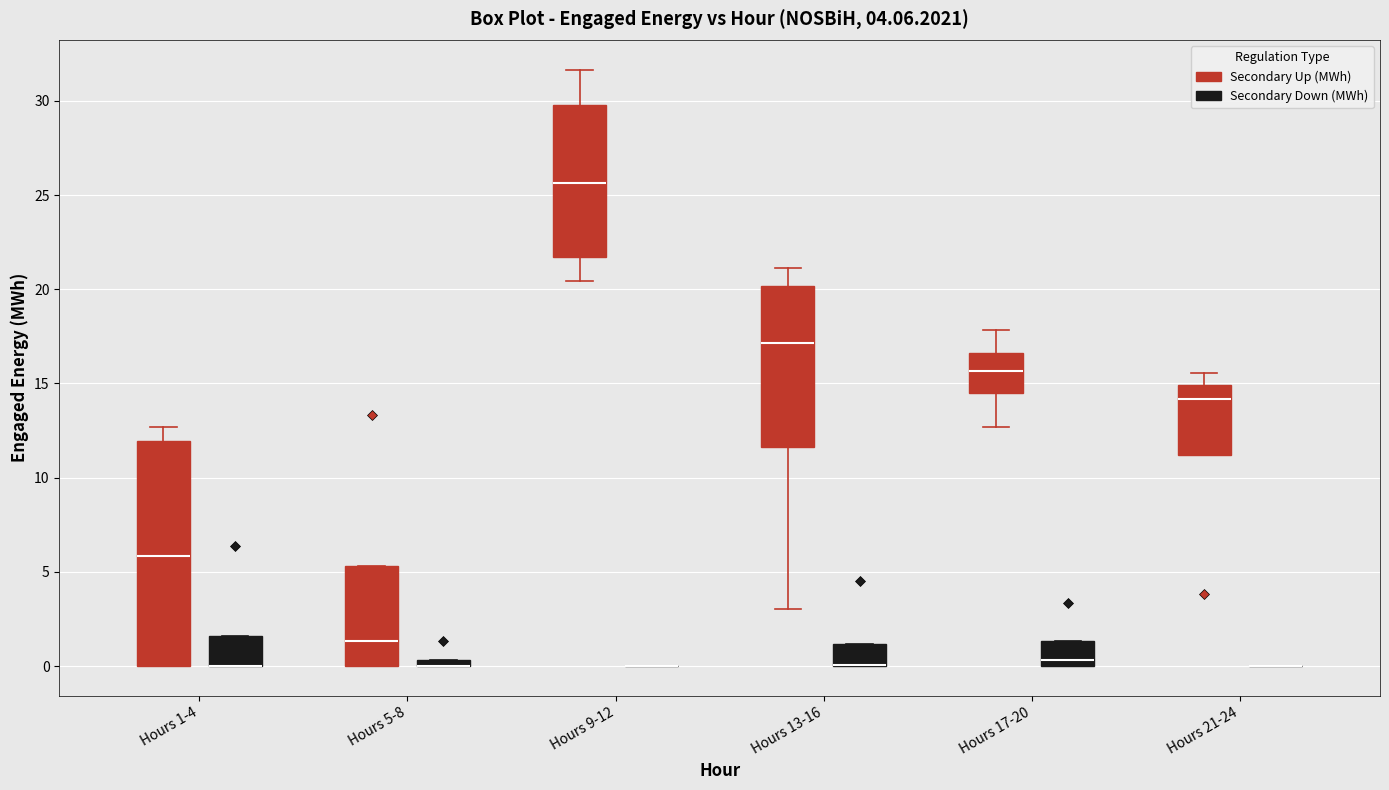

Comparing the boxes themselves (not the whiskers), which one is the tallest?

Hours 1-4 (Secondary Up (MWh))